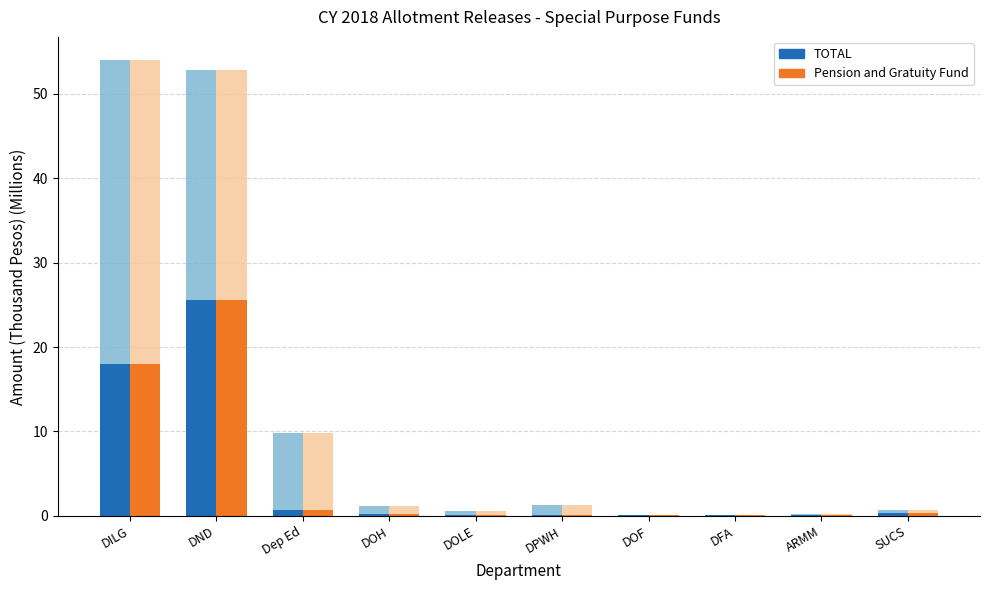

At how many categories does at least one series exceed 18?

1